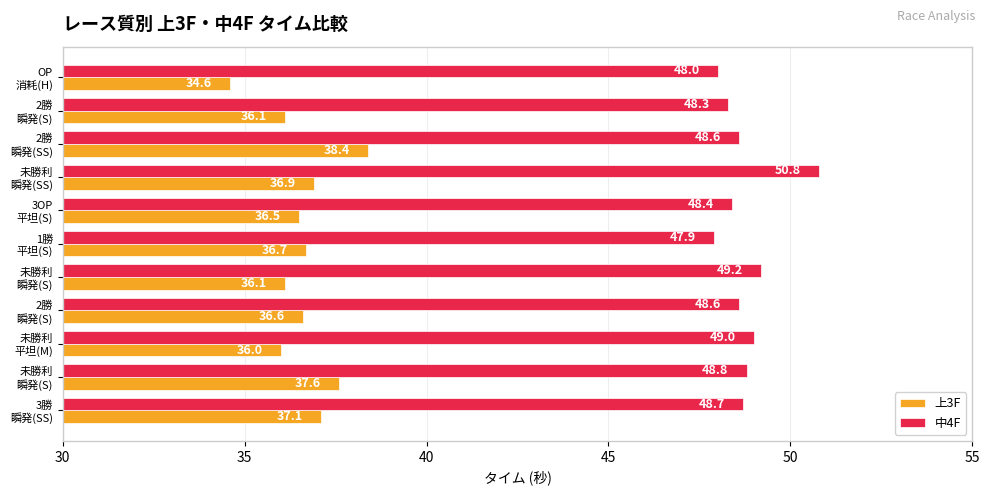

Which series has the largest total across all categories?

中4F